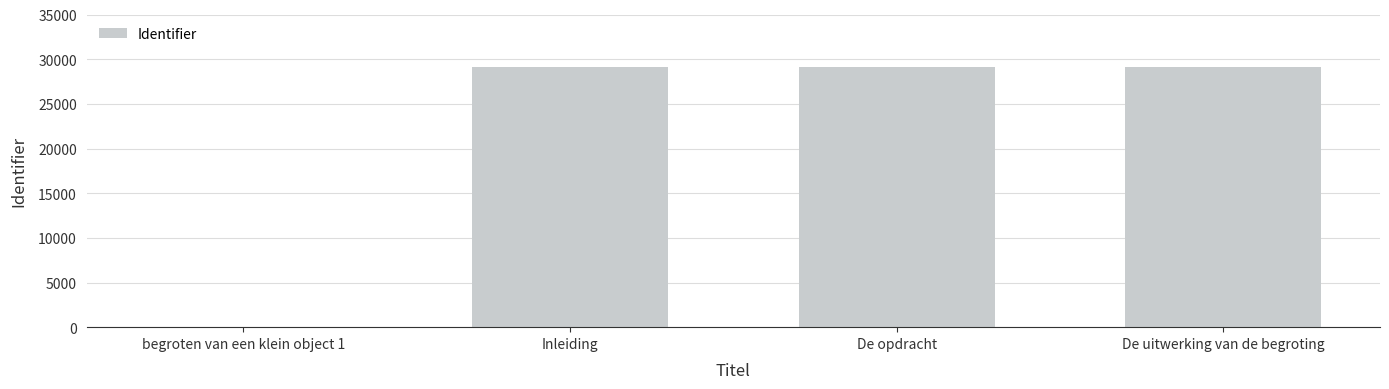

What is the sum of all values?

87242